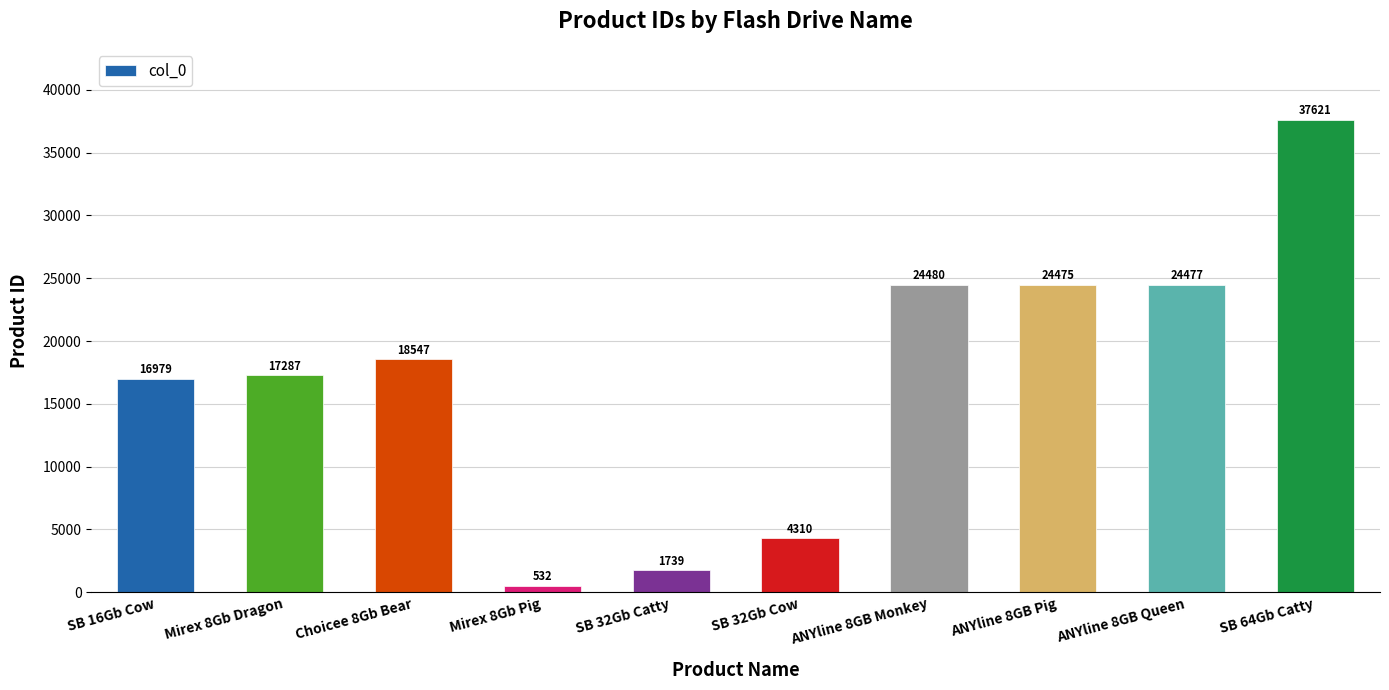

Rank the categories by value from lowest to highest.

Mirex 8Gb Pig, SB 32Gb Catty, SB 32Gb Cow, SB 16Gb Cow, Mirex 8Gb Dragon, Choicee 8Gb Bear, ANYline 8GB Pig, ANYline 8GB Queen, ANYline 8GB Monkey, SB 64Gb Catty